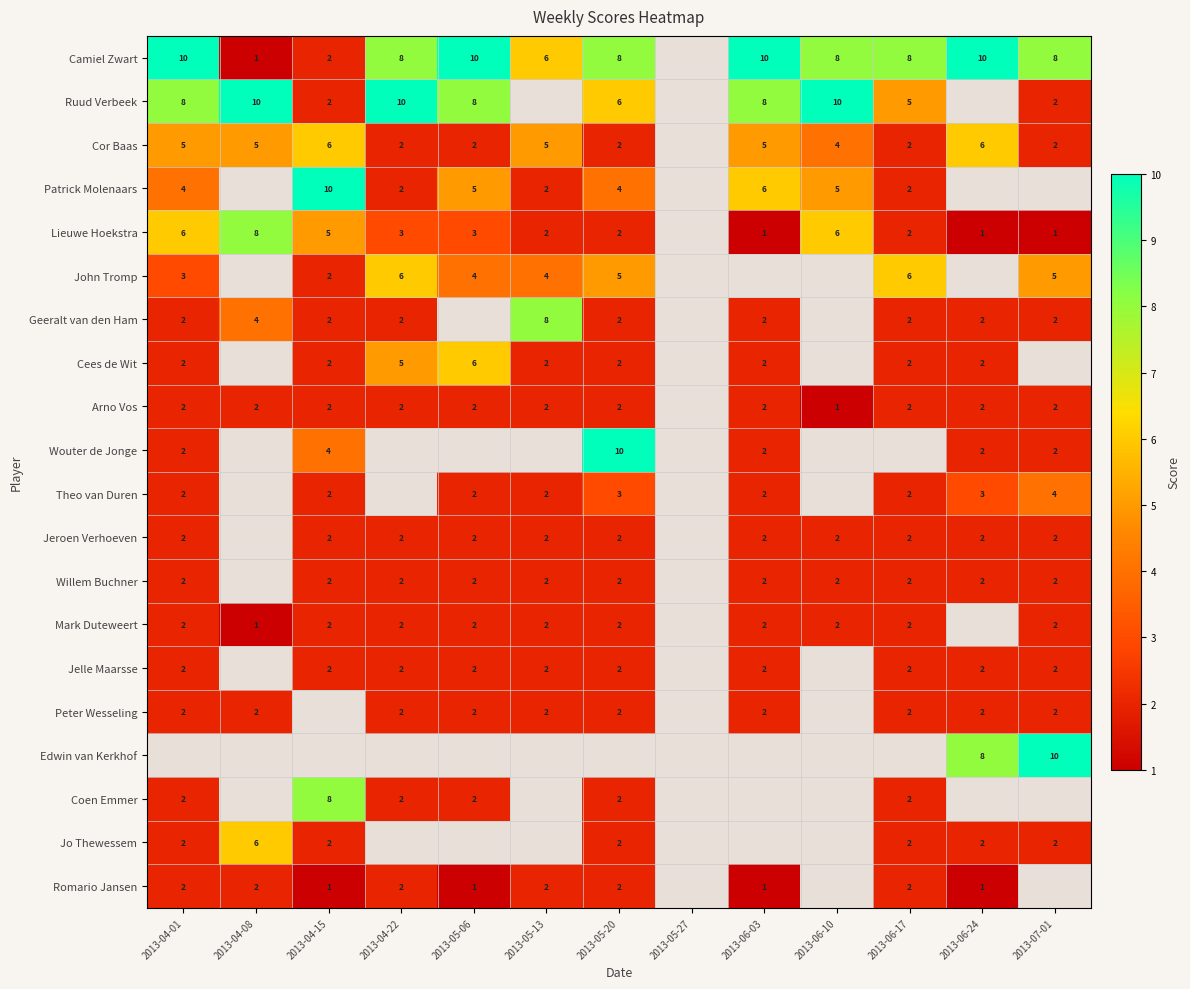

The Patrick Molenaars series shows 2 at 2013-05-13. True or false?

True